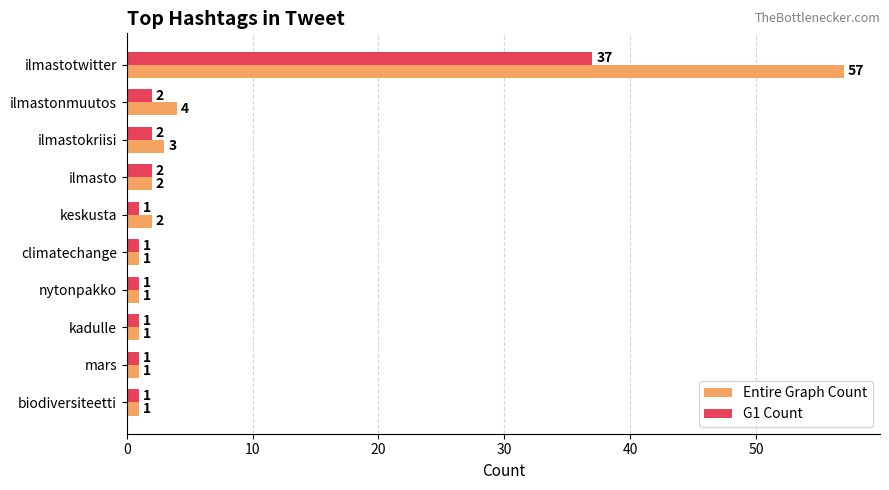

At which label is Entire Graph Count closest to 29?

ilmastonmuutos